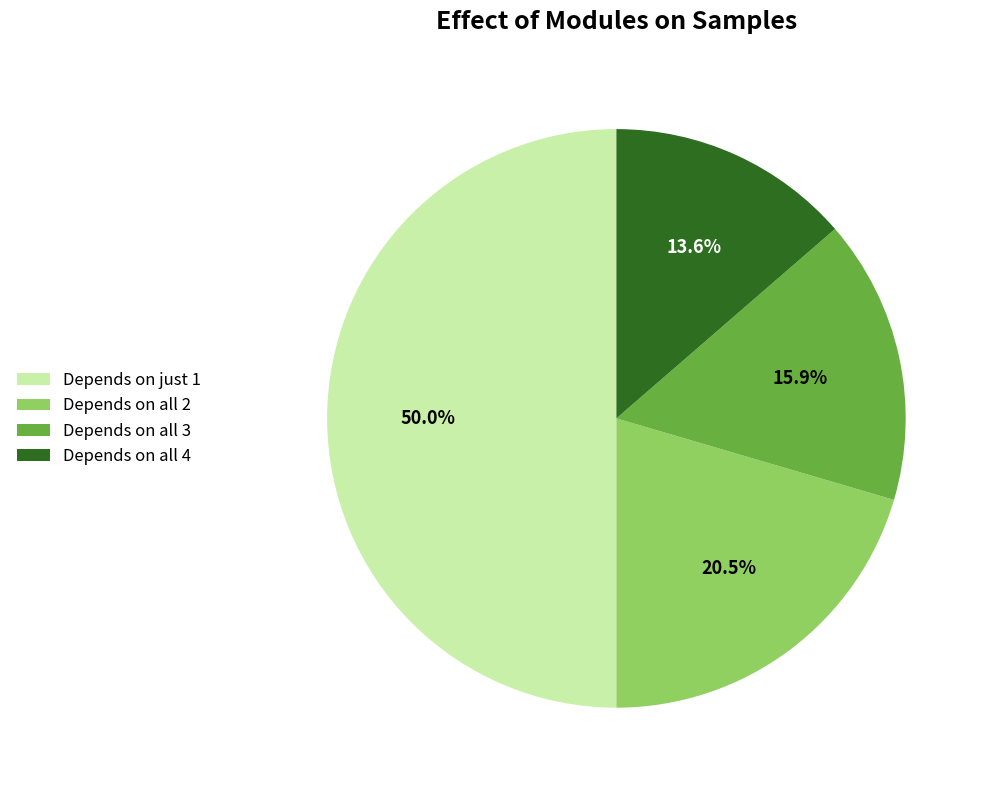

Do Depends on all 4 and Depends on just 1 together represent more than half of the pie?

Yes